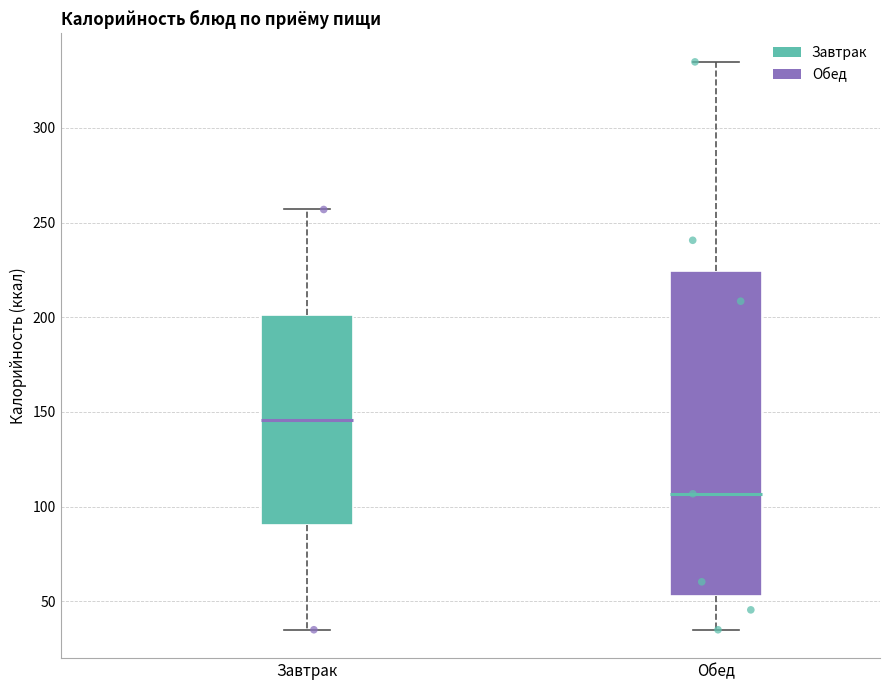

Reading left to right, transcribe this box plot: for each box, give where its median line is, the range the box spans, and where its two whiskers end, as read against the y-axis. The values are not printed on the chart, so give them approximately, as read against the axis.

Завтрак: median 145, box 90 to 200, whiskers 35 to 255
Обед: median 105, box 55 to 225, whiskers 35 to 335